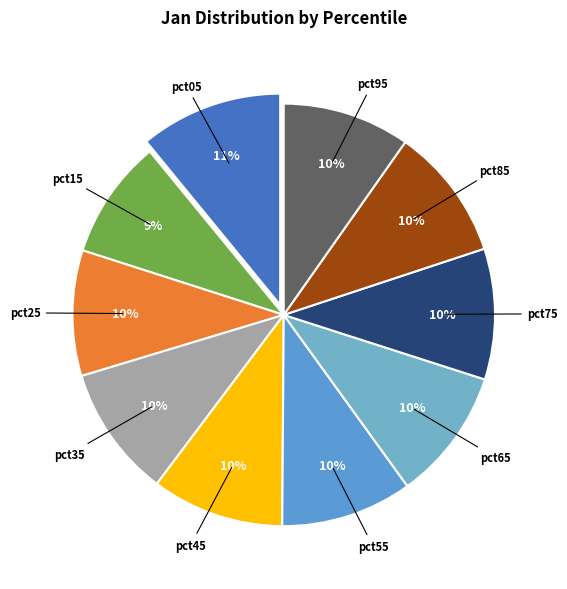

Combined, do pct45 and pct75 account for over 50%?

No